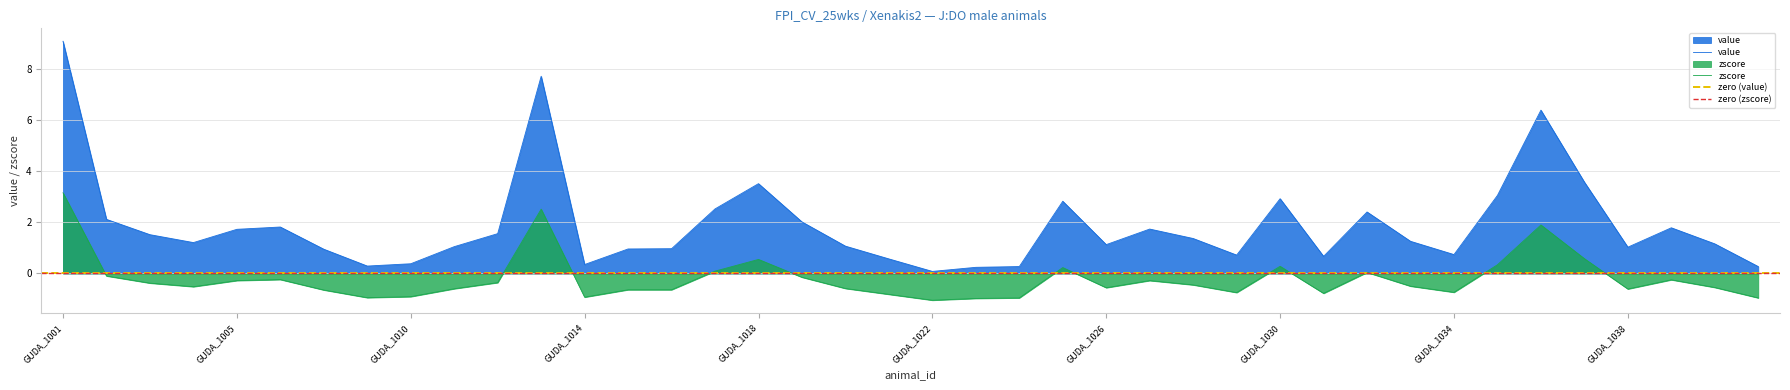

Is the value of value at GUDA_1030 greater than the value of zscore at GUDA_1041?

Yes